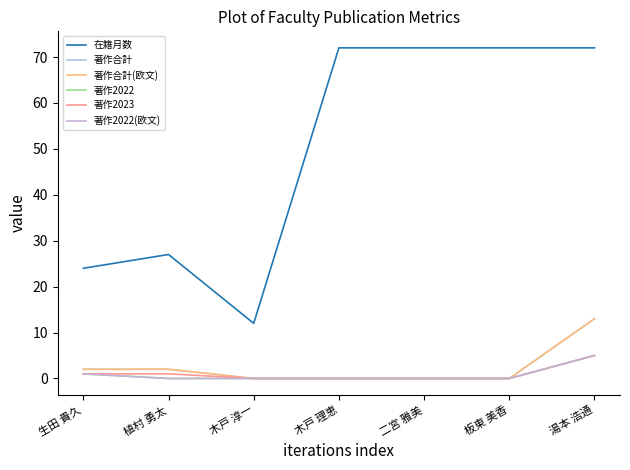

True or false: 著作2023 and 著作2022(欧文) intersect in this chart.

False